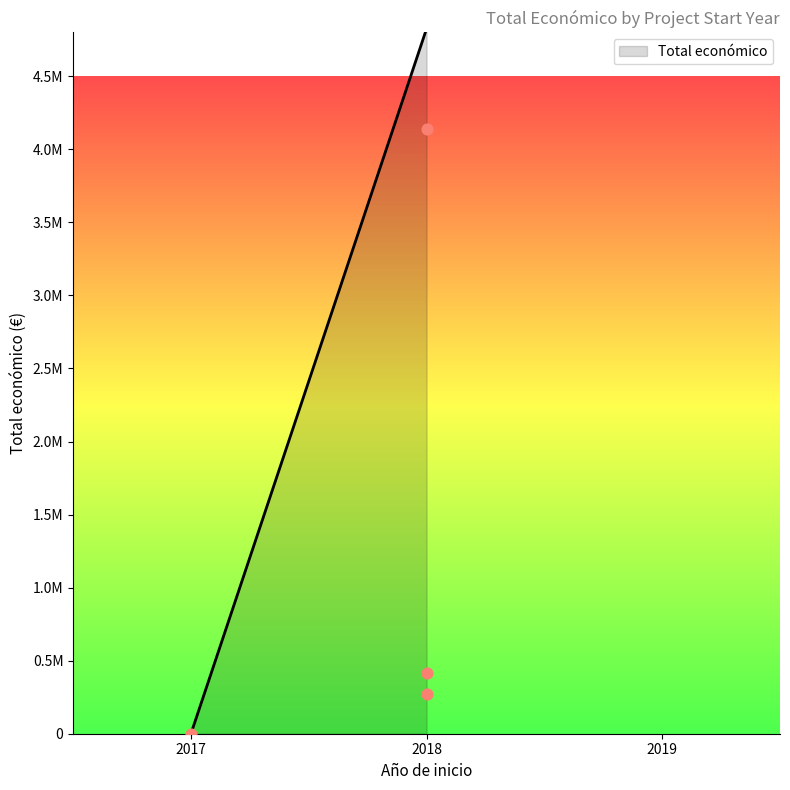

Between 2018 (KUBIKA) and 2018 (SEMINIS), which is larger?

2018 (SEMINIS)